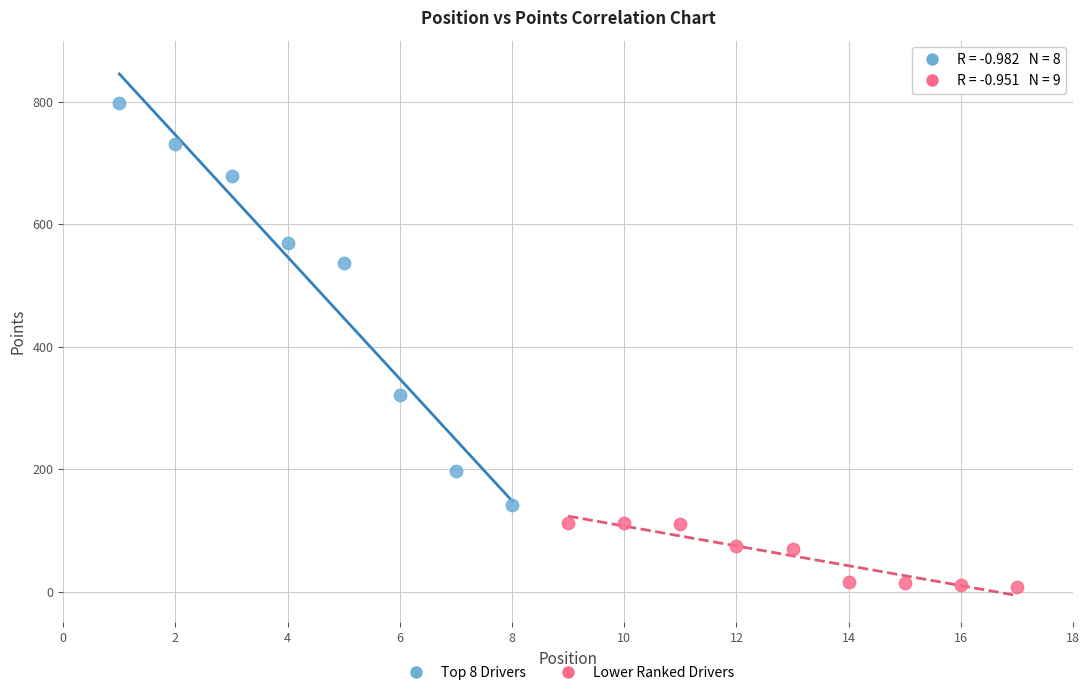

Which series has the widest spread of Y values?

Top 8 Drivers